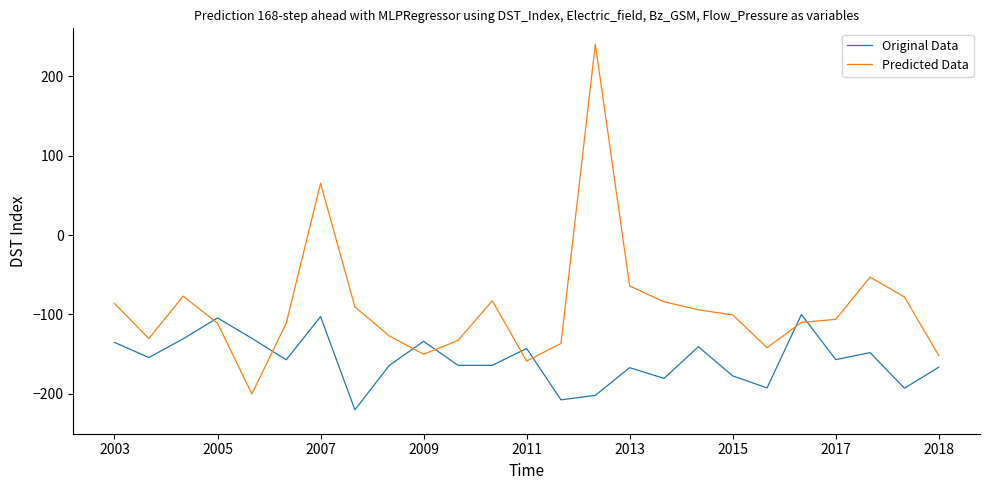

True or false: Predicted Data and Original Data intersect in this chart.

True